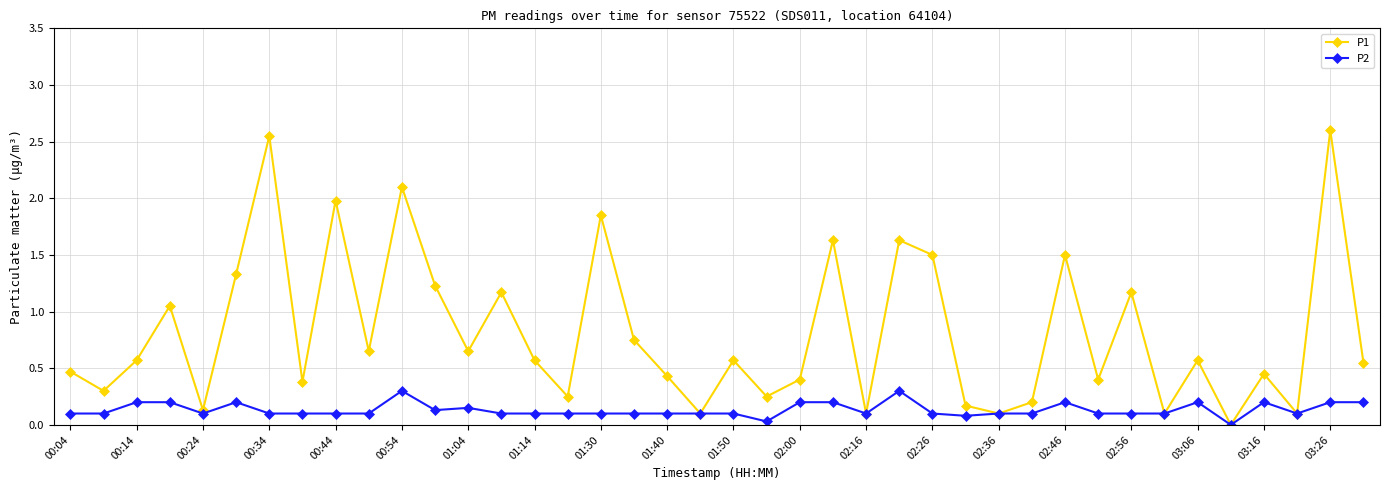

Which series has the largest range (max minus min)?

P1